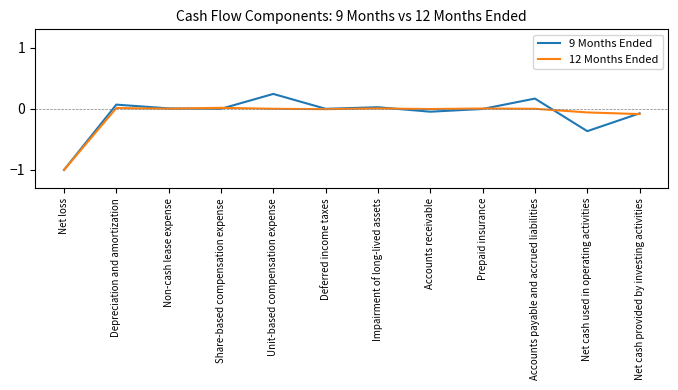

In 9 Months Ended, how many points are higher than both neighbors (excluding endpoints)?

4